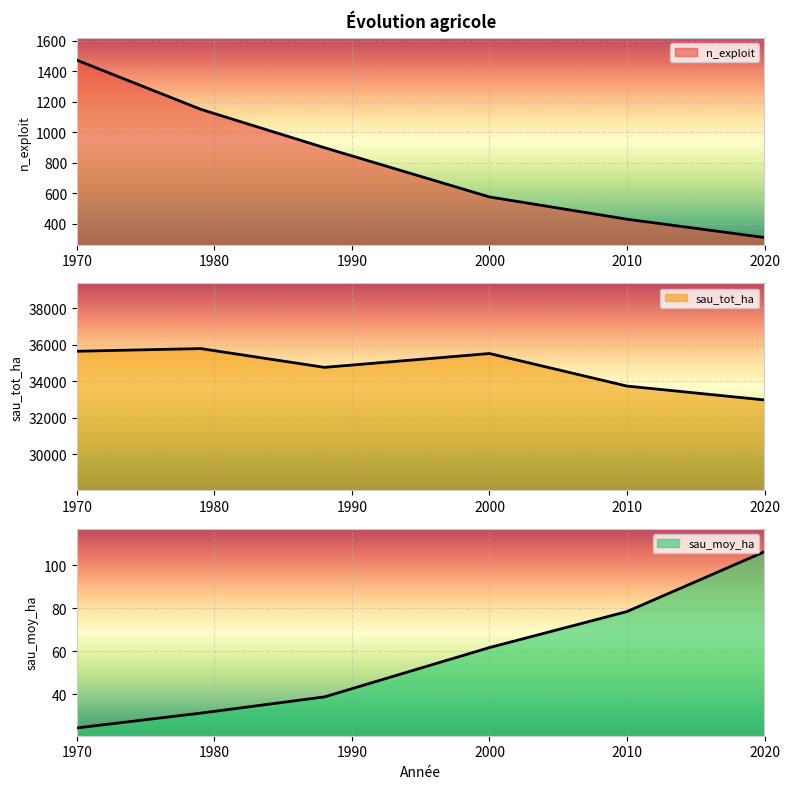

What is the sum of all sau_tot_ha values?

208377.5